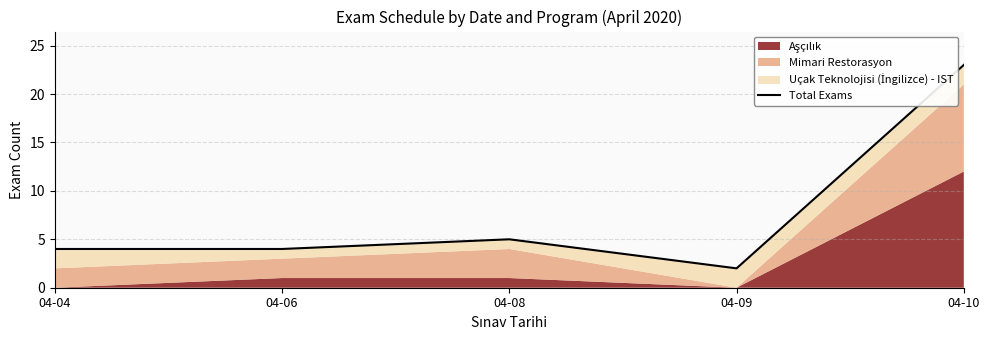

What is the difference between the maximum and second lowest values?

19